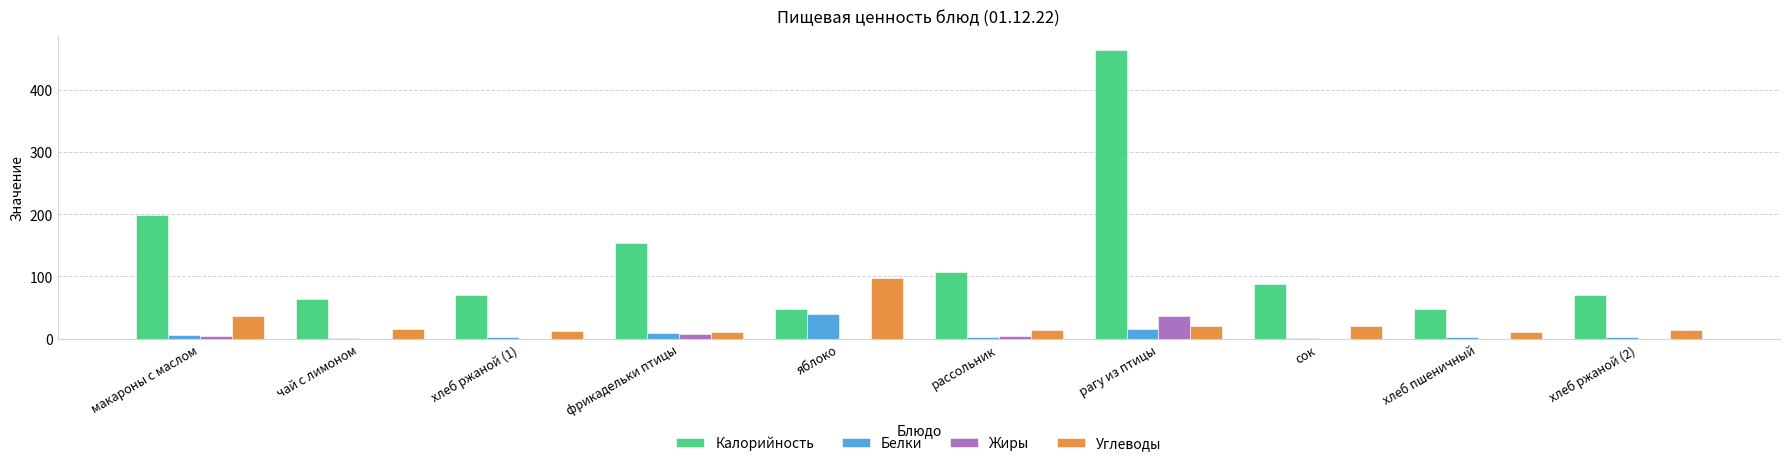

Which series has the largest range (max minus min)?

Калорийность